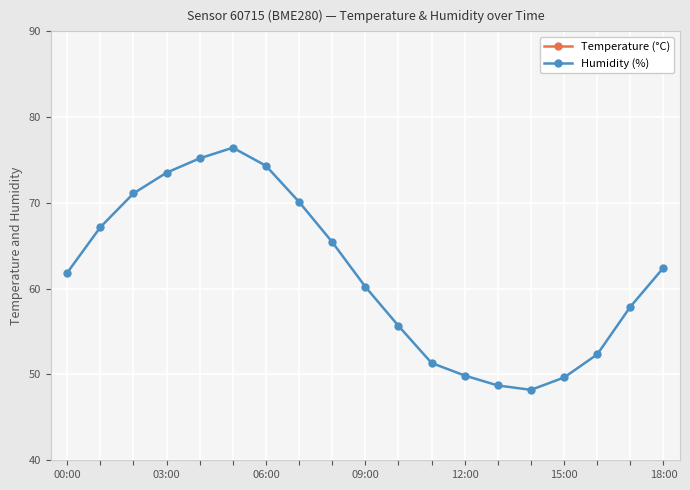

Where does the Humidity (%) series first go above 61?

00:00